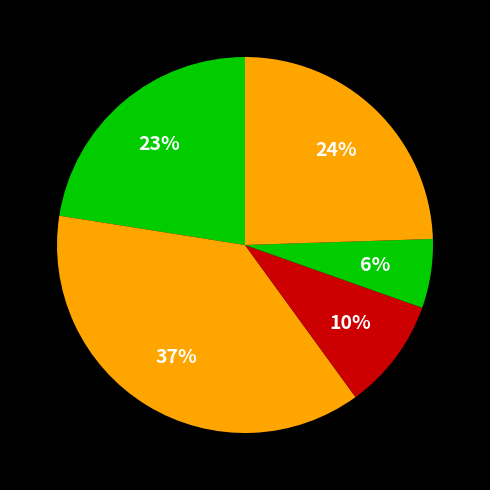

Which category has the biggest portion of the pie?

2019